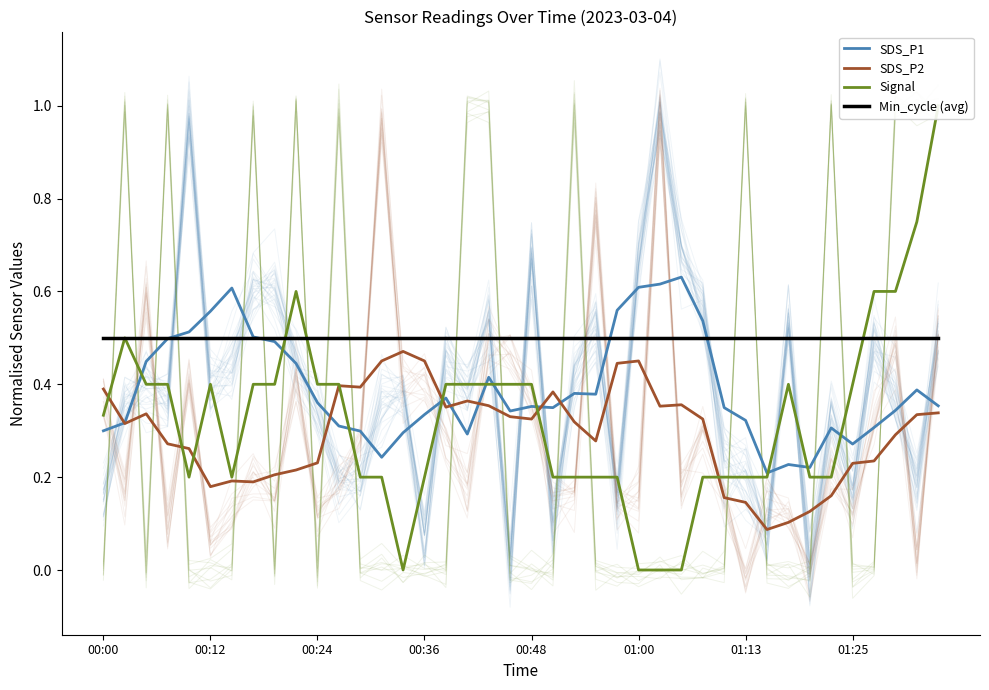

At which category is the sum across all series the highest?

39